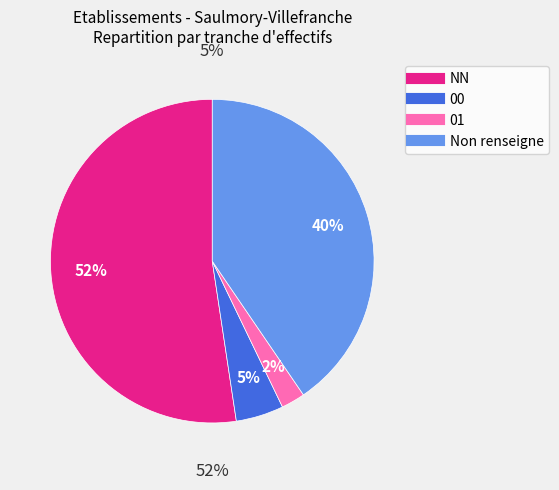

Which has a higher value,  or NN?

NN